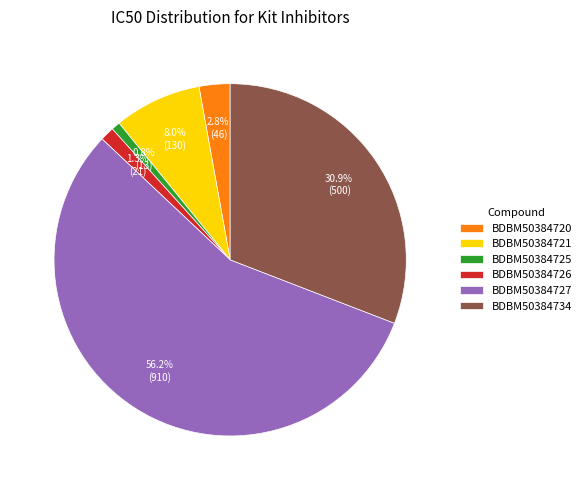

What is the largest slice in the pie chart?

BDBM50384727